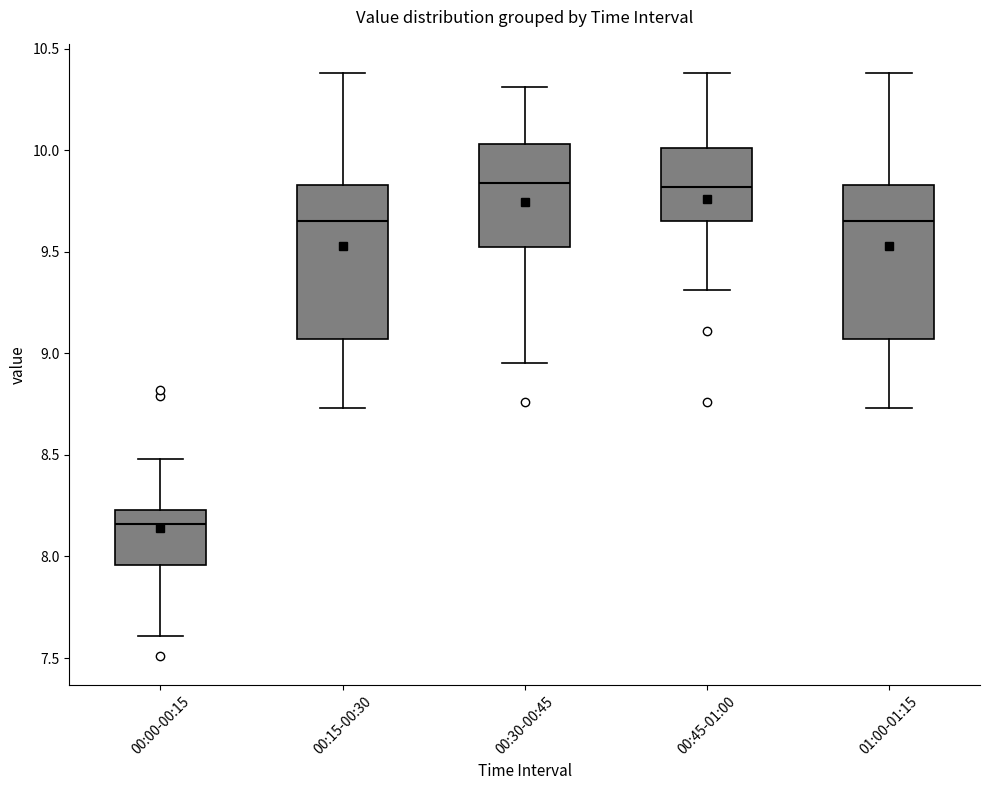

Where does the median line of the box for 00:15-00:30 sit on the y-axis? The values are not printed on the chart, so give them approximately, as read against the axis.

9.65